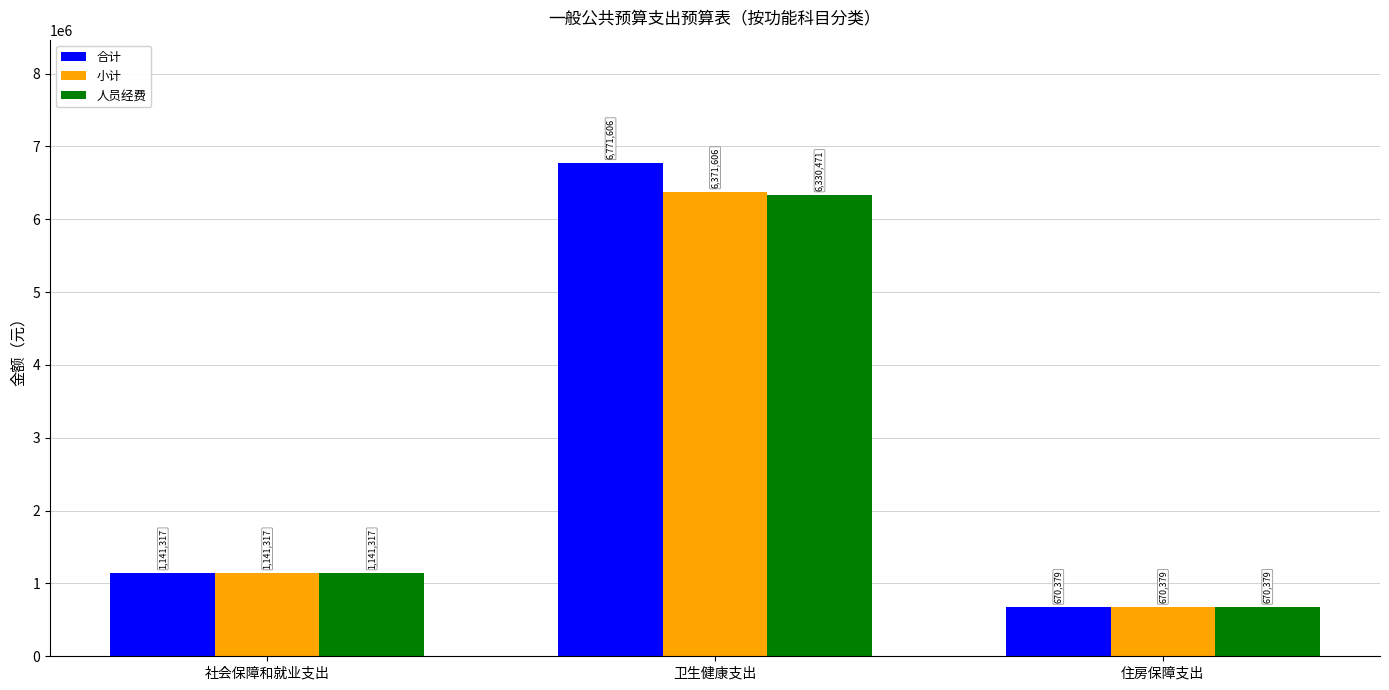

Is the value of 合计 at 住房保障支出 greater than the value of 小计 at 卫生健康支出?

No